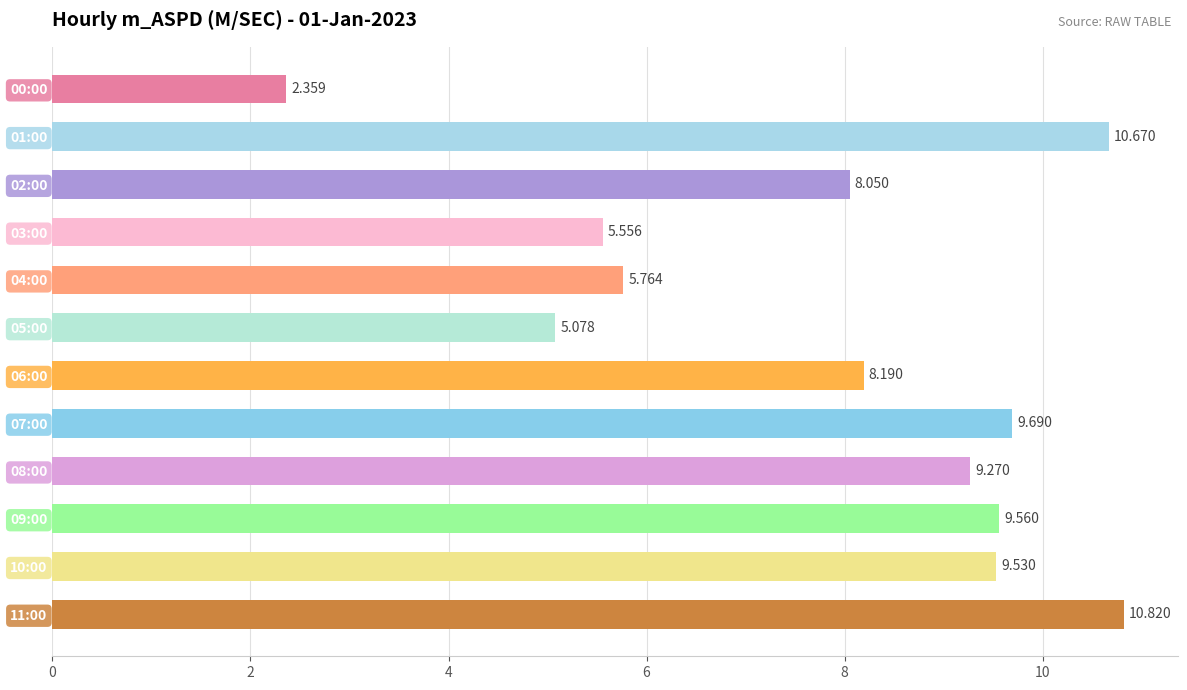

How many bars are there in total?

12